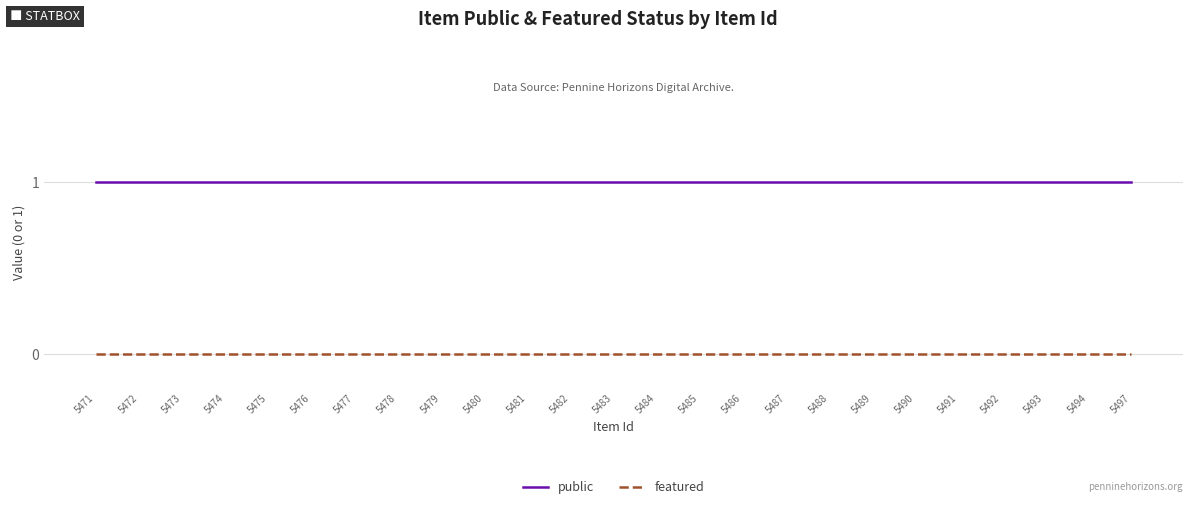

List the series in order of their overall mean, highest first.

public, featured